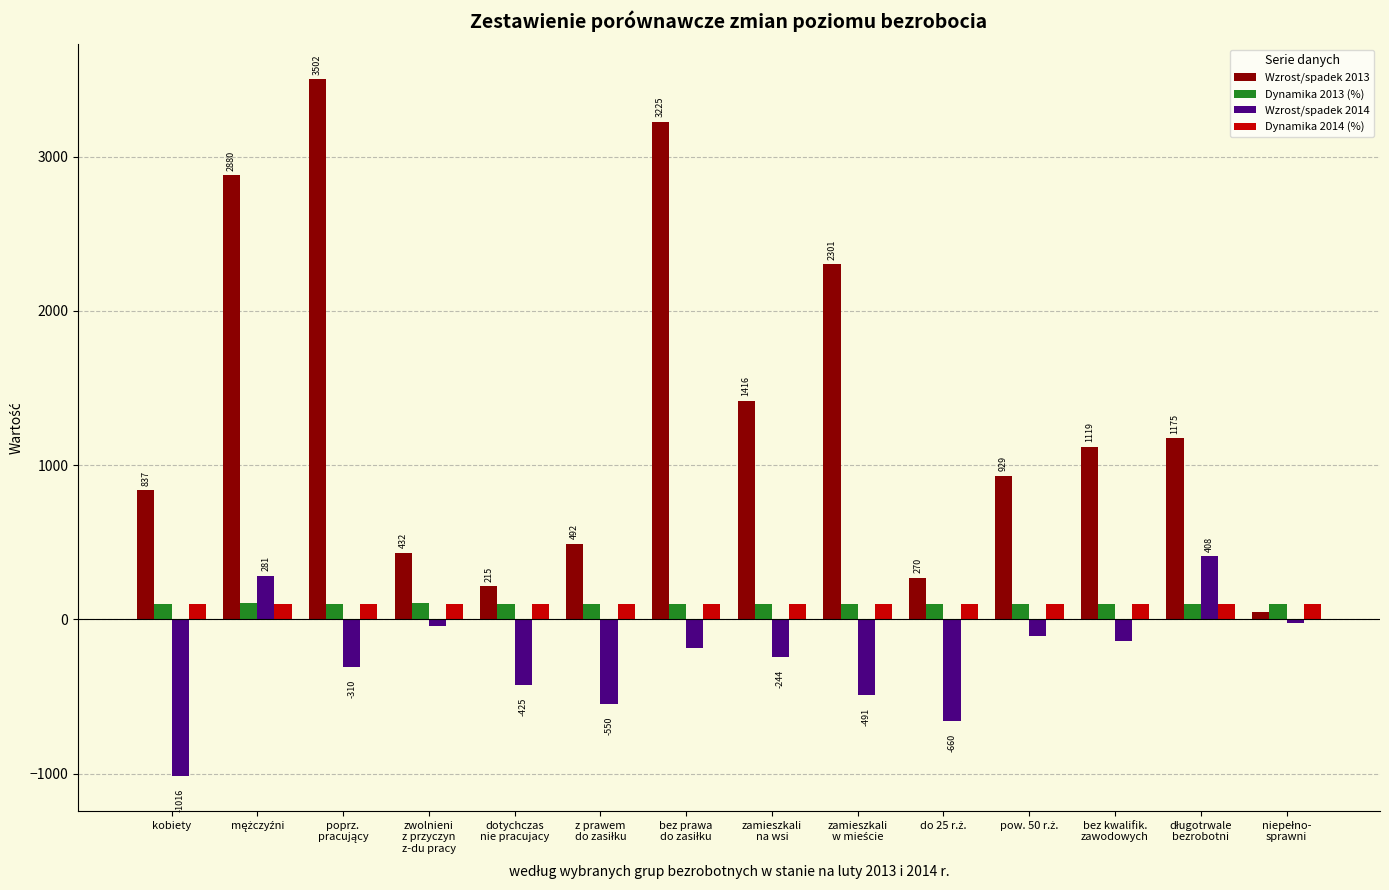

What is the maximum value for Wzrost/spadek 2013?

3502.0